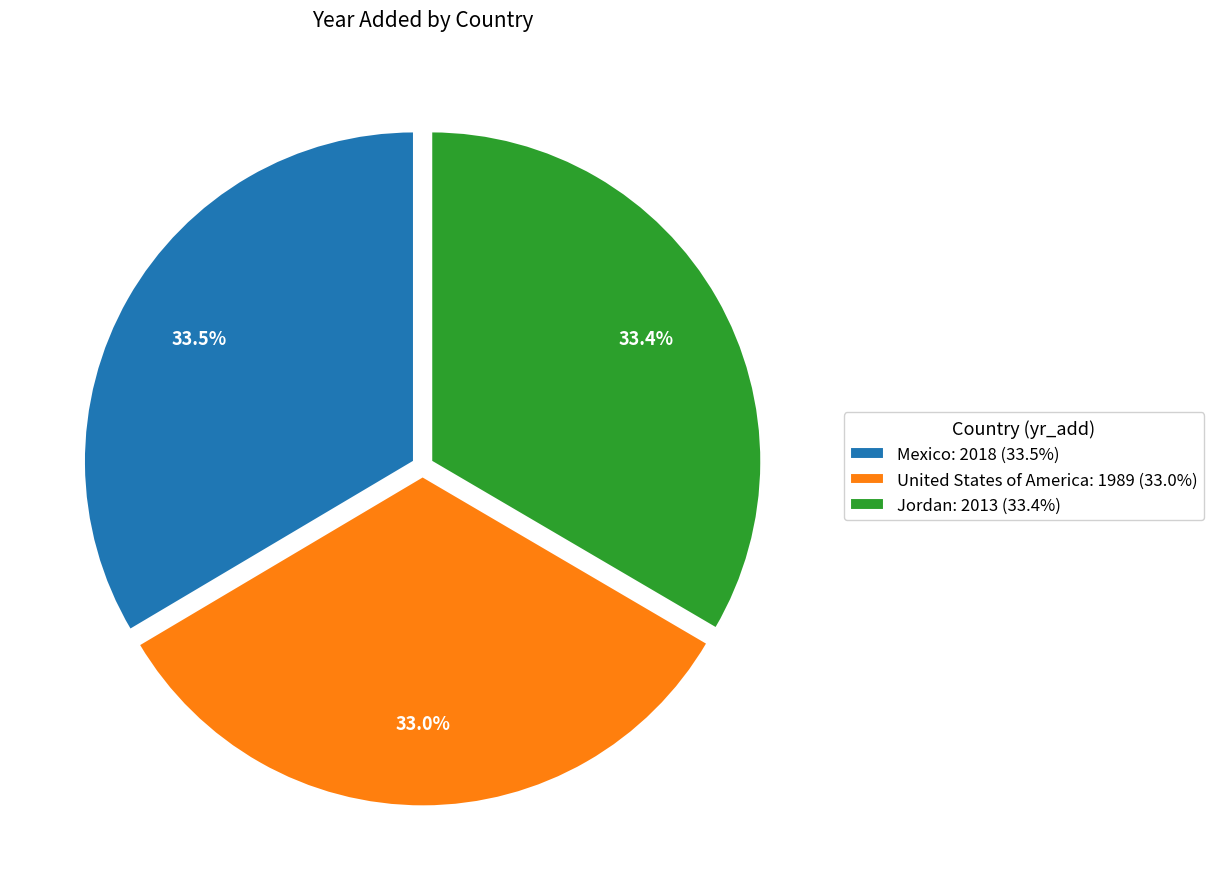

Count the number of slices in the pie.

3